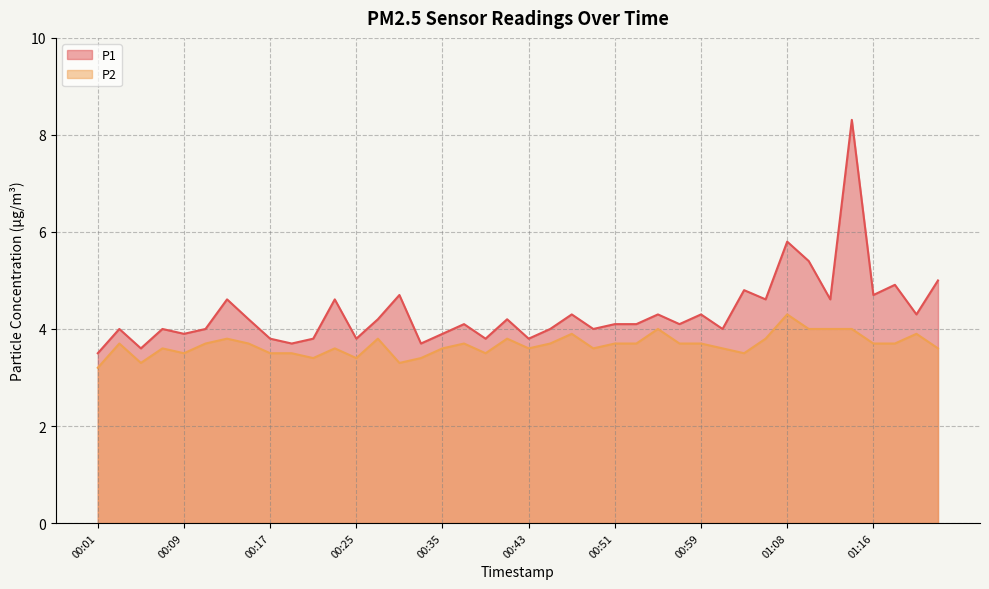

Between 00:17 and 00:47, which series saw the biggest shift?

P1